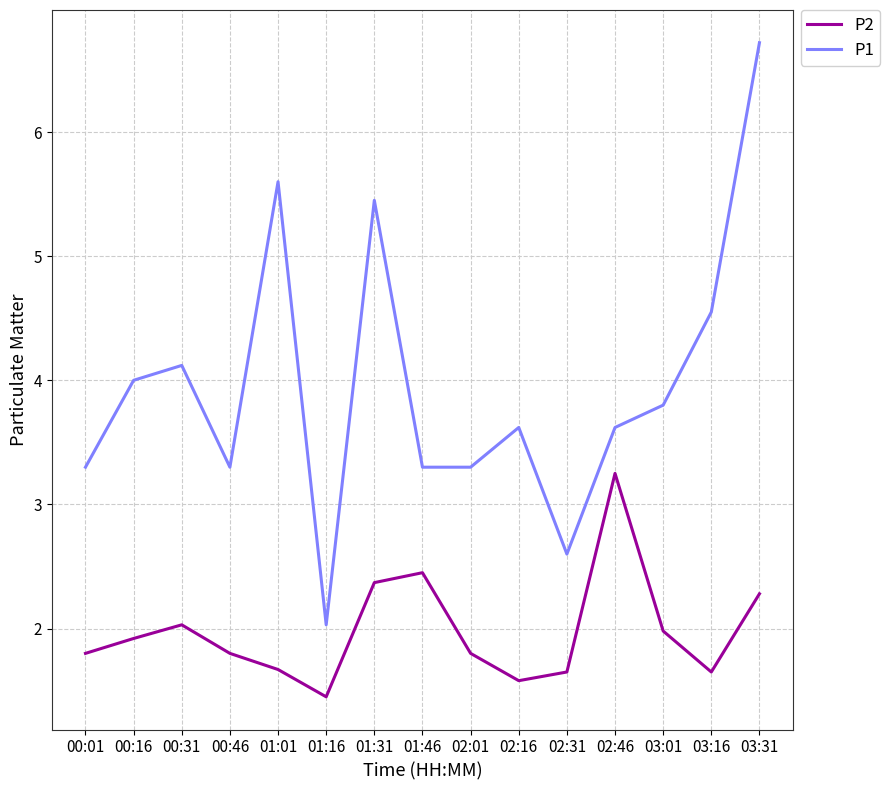

What position from the left is 00:16?

2